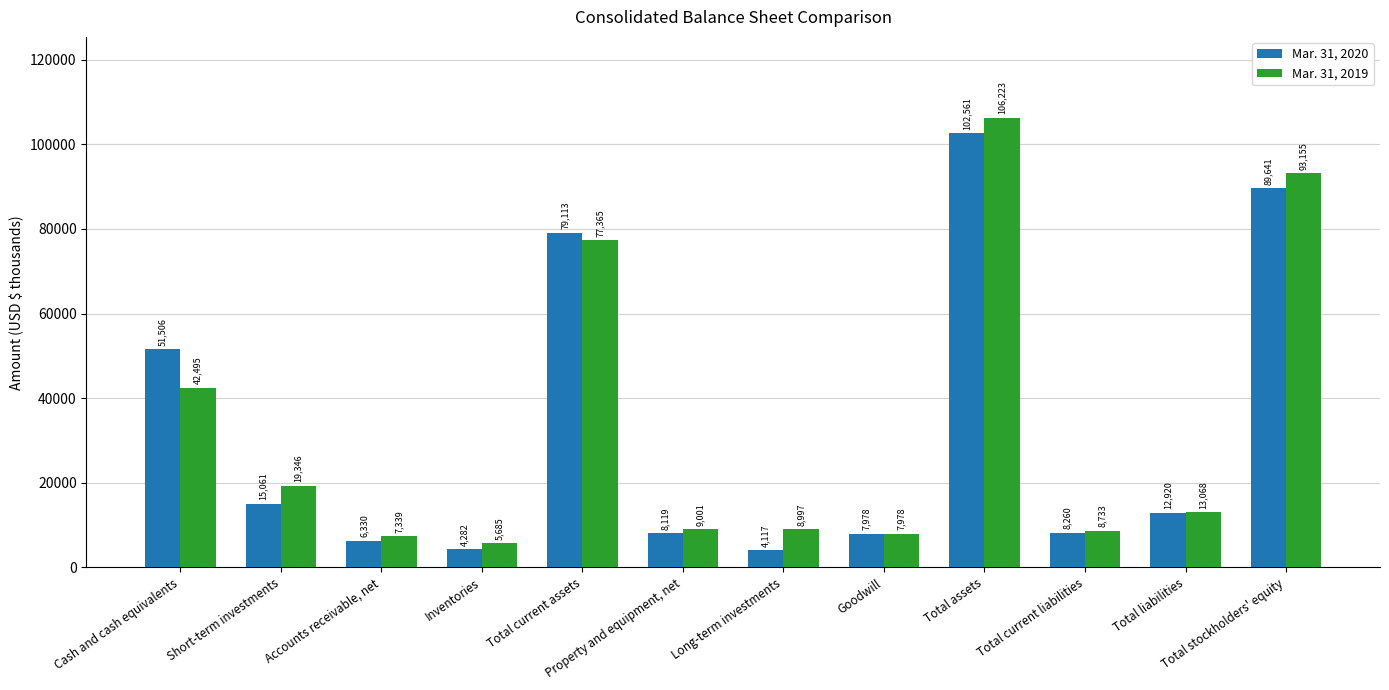

True or false: Mar. 31, 2020 has a value of 72682 at Cash and cash equivalents.

False